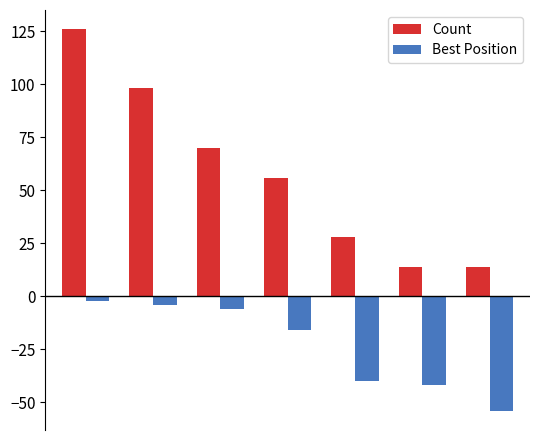

Reading left to right, list all the values displayed in this chart.

Count: 126	98	70	56	28	14	14
Best Position: -2	-4	-6	-16	-40	-42	-54